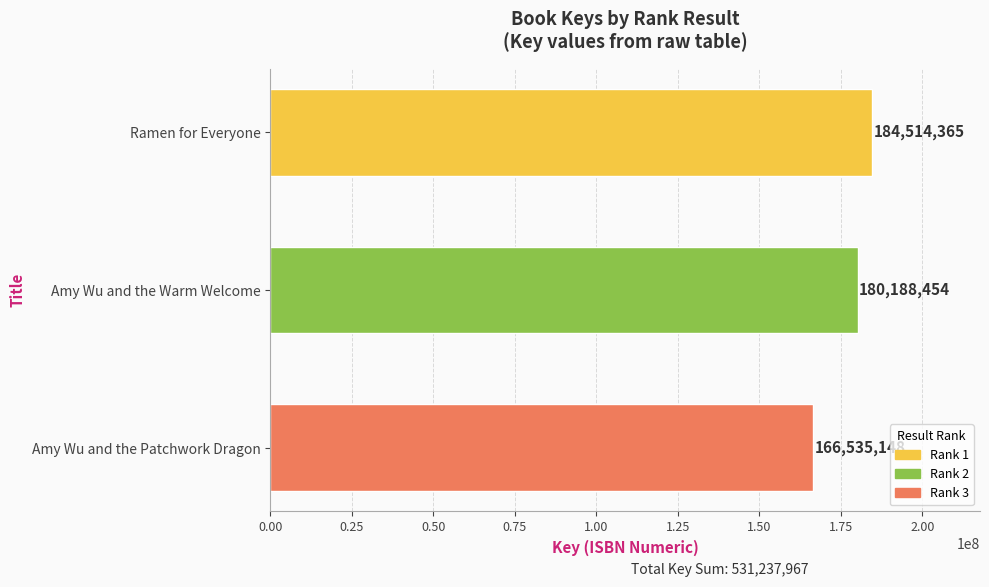

At which label is the value closest to 175524756?

Amy Wu and the Warm Welcome